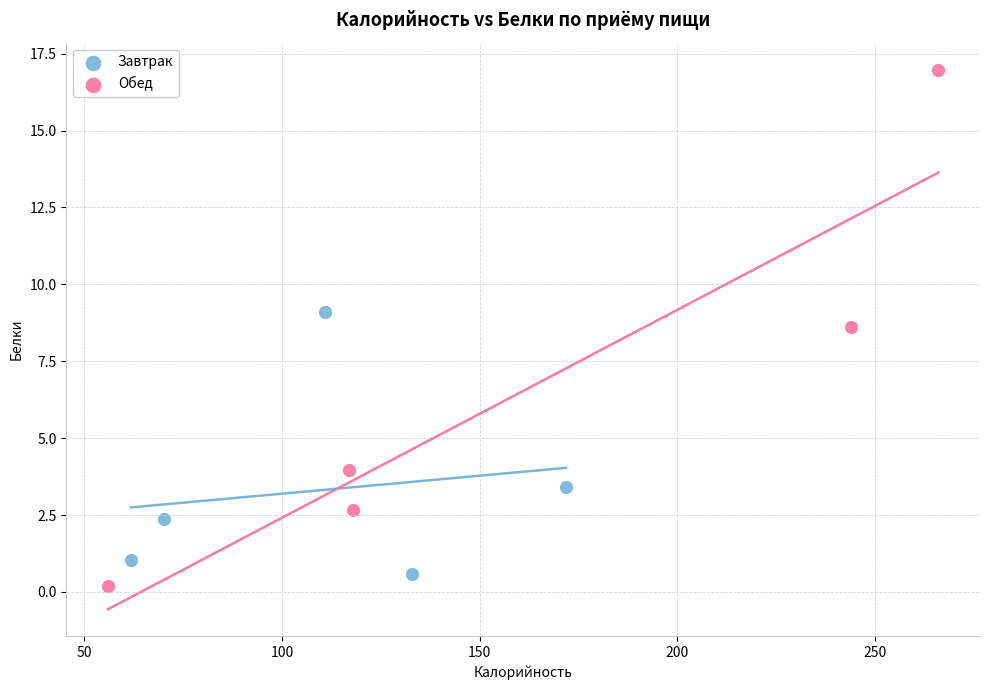

What are all the series names shown in the legend?

Завтрак, Обед